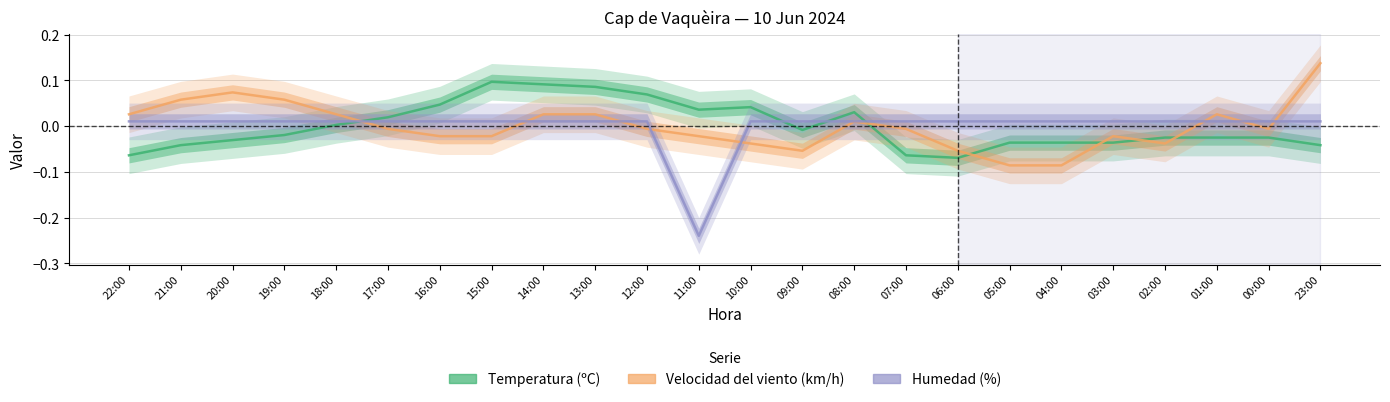

How many interior local valleys does the Velocidad del viento (km/h) series have?

3